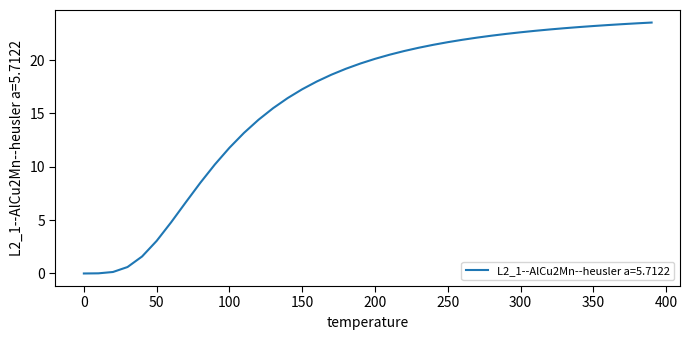

What is the maximum value shown in the chart?

23.5